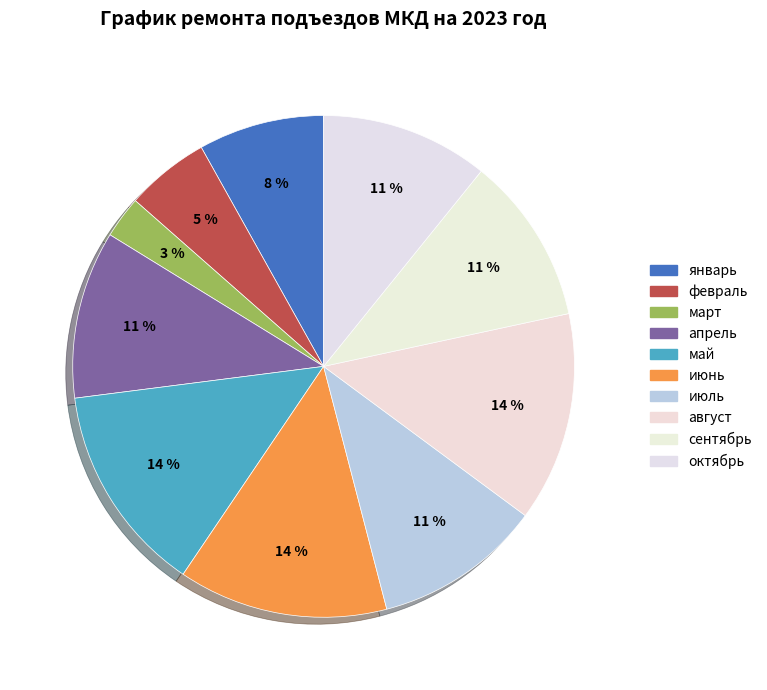

How many slices are in this pie chart?

10